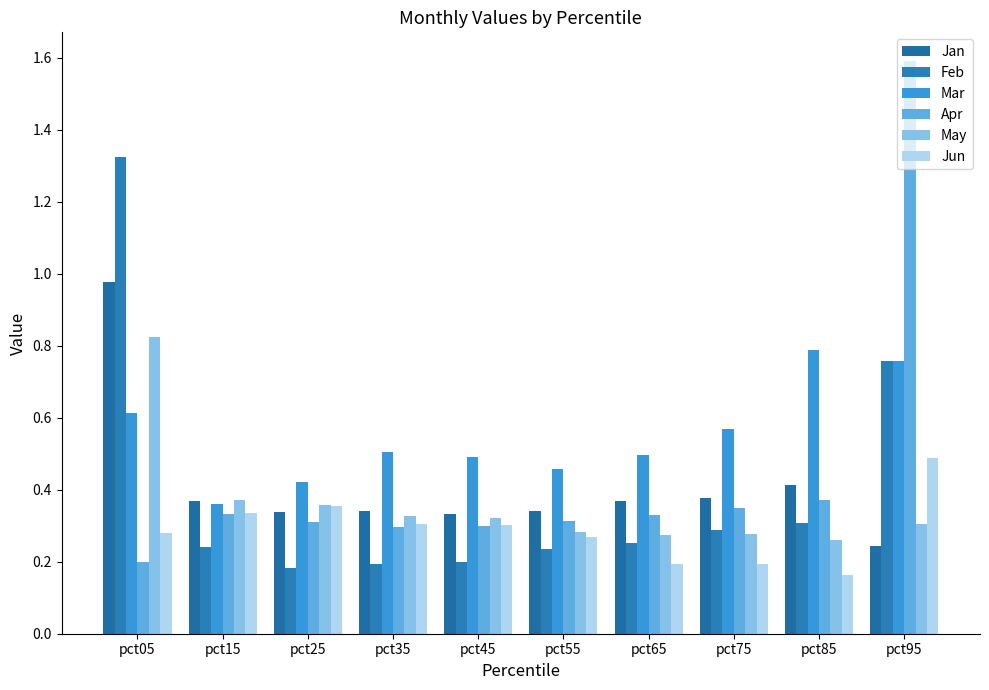

How many data points does each series have?

10